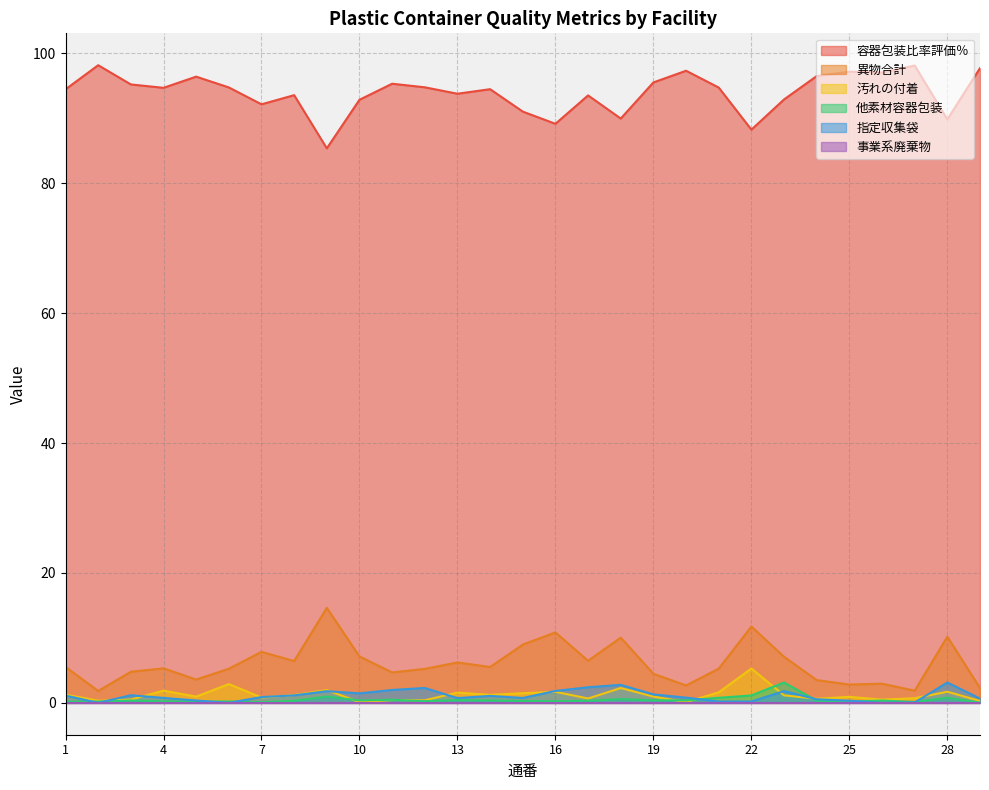

Rank the categories by 他素材容器包装 value from highest to lowest.

23, 22, 9, 21, 28, 18, 11, 13, 19, 10, 20, 3, 14, 26, 24, 8, 17, 15, 12, 16, 4, 6, 2, 25, 1, 5, 27, 7, 29